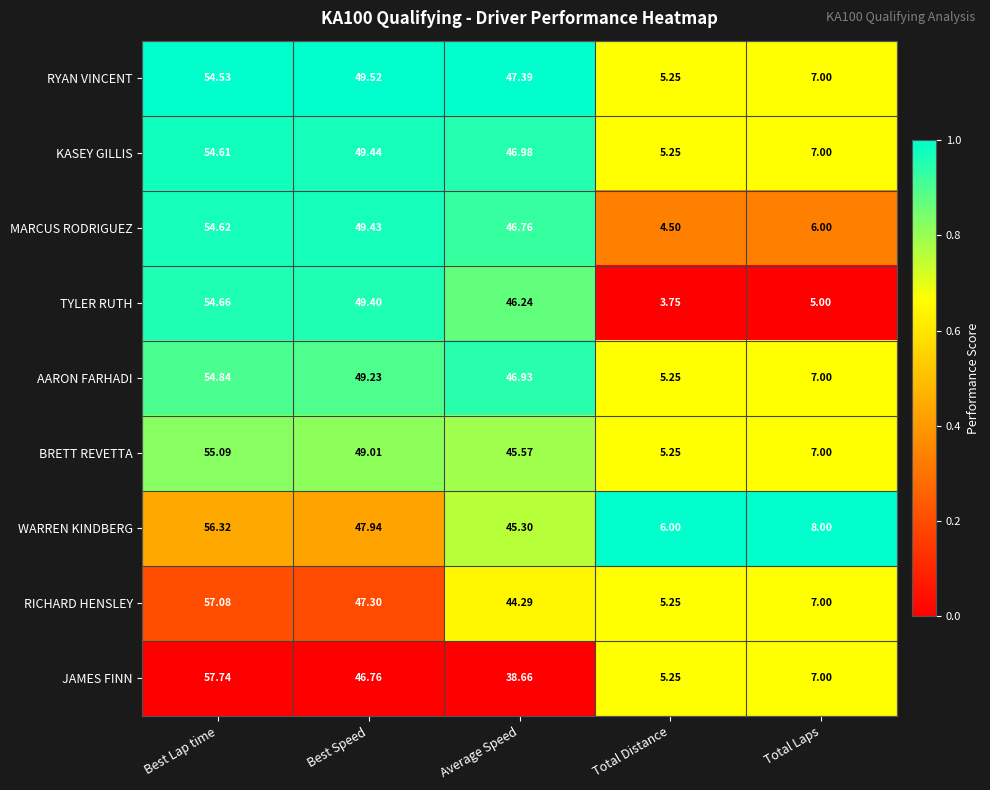

Which category has the highest value across all series?

Best Lap time